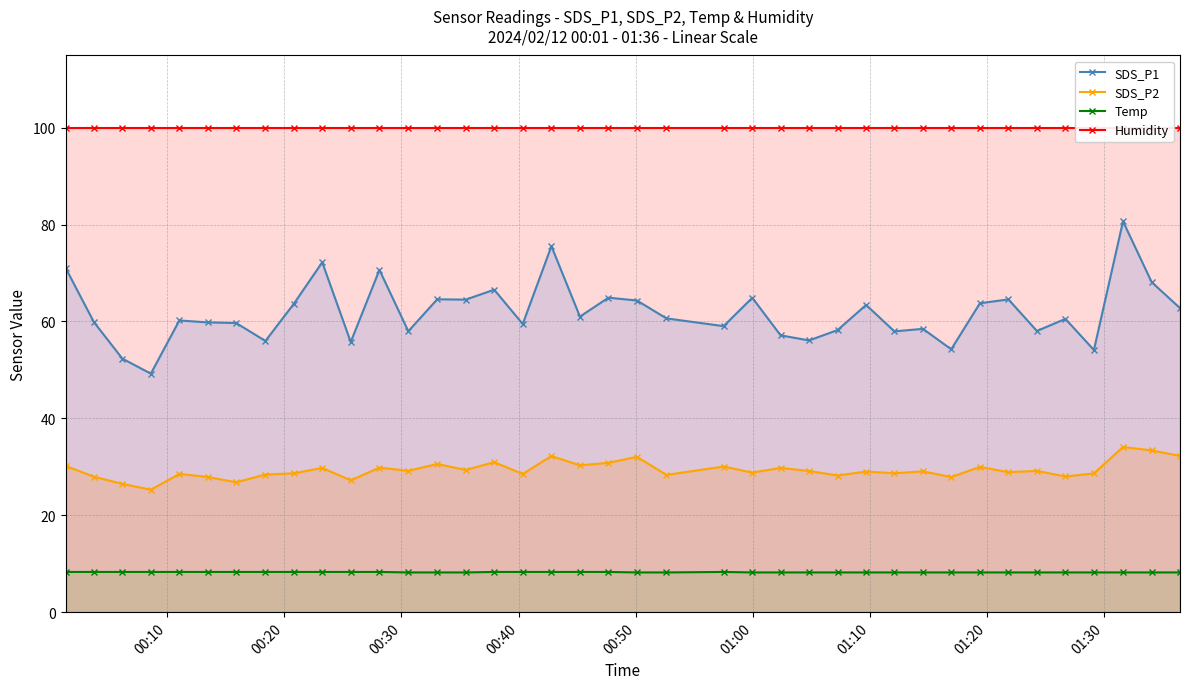

What is the maximum value for SDS_P1?

80.7